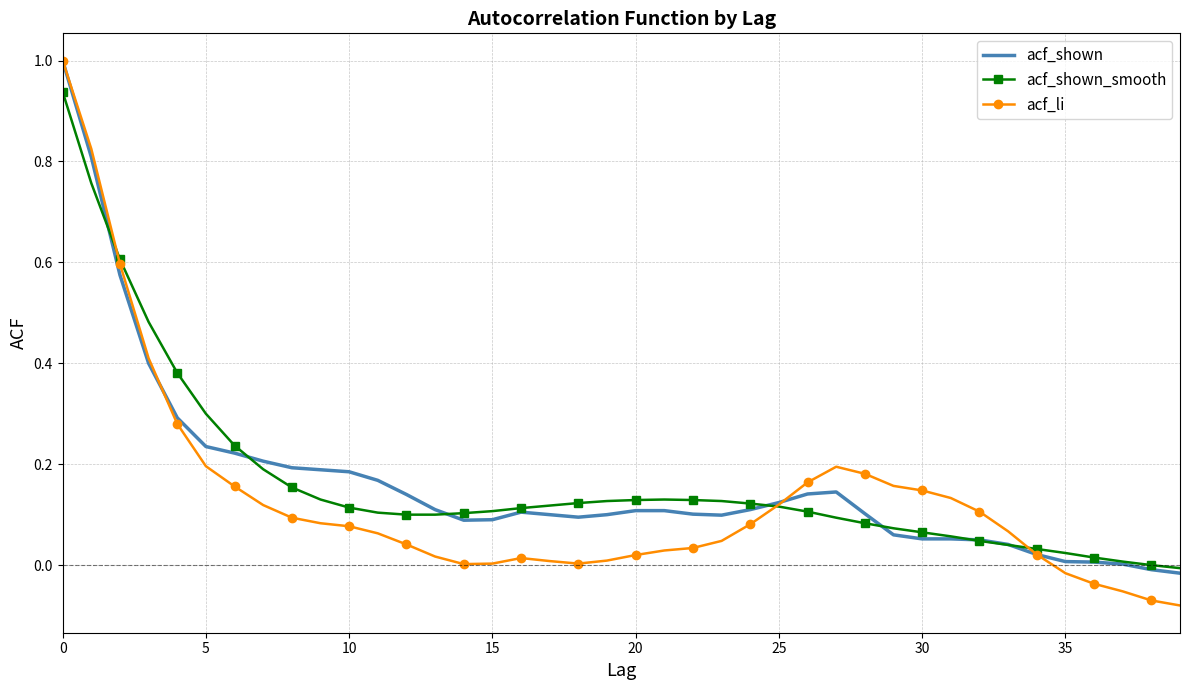

True or false: acf_li and acf_shown cross at least once.

True